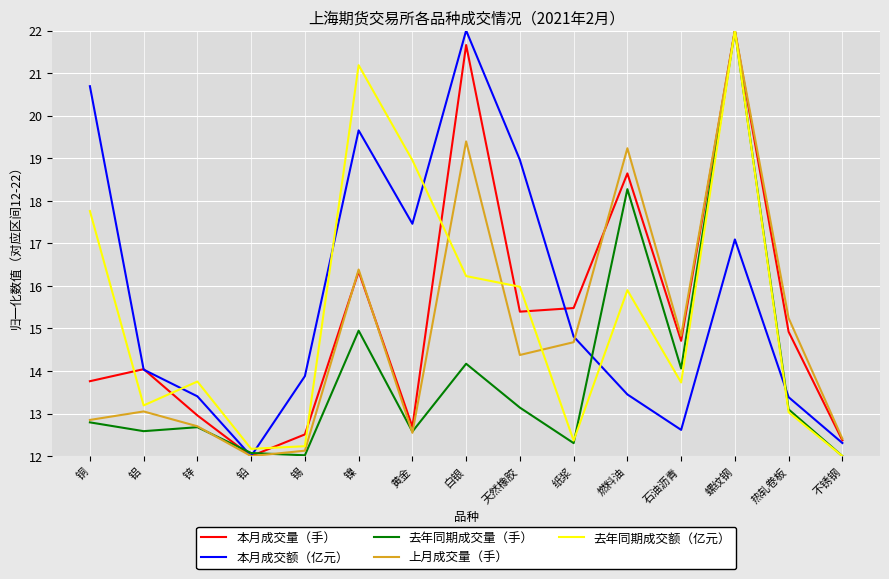

What is the approximate value of 上月成交量（手） at 黄金?

12.5